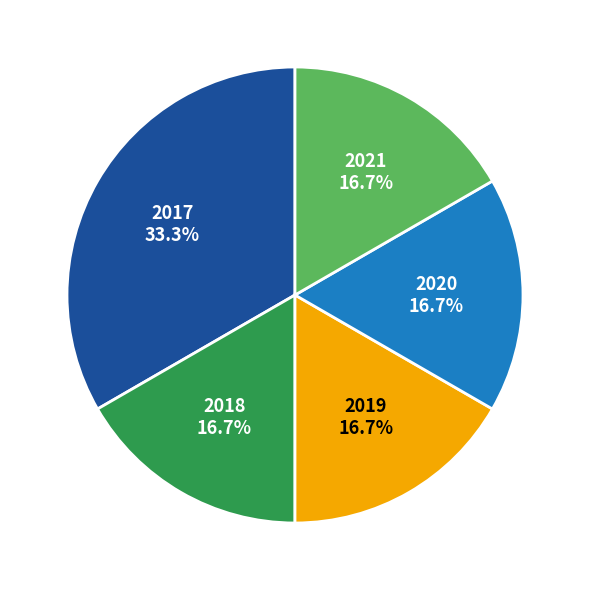

True or false: 2021 accounts for 3% of the total.

False